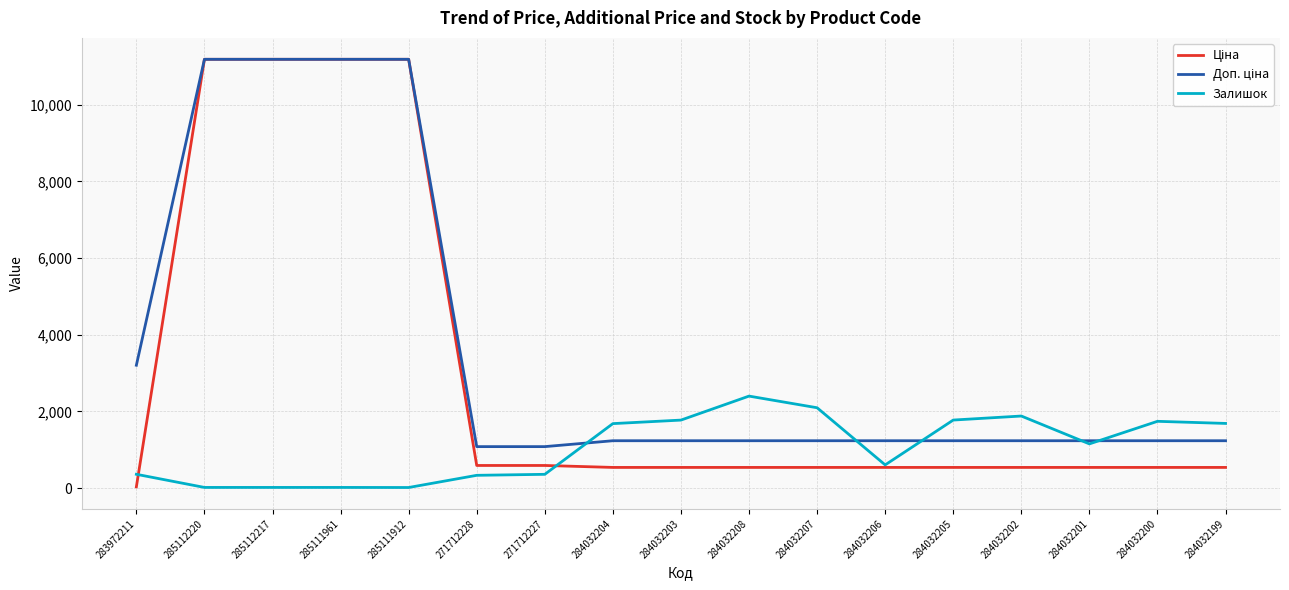

Is this an area chart (filled region under the line)?

No